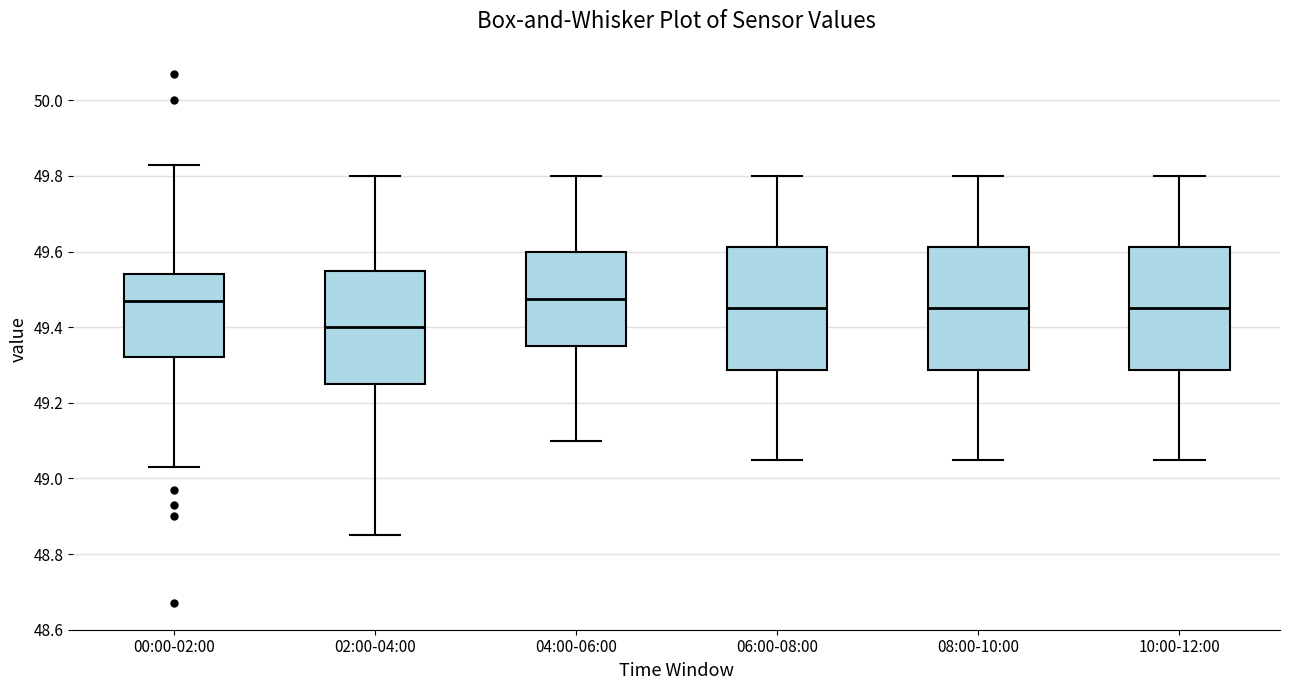

Reading left to right, read every box against the y-axis: the position of its median line, the range the box covers, and the ends of its whiskers. The values are not printed on the chart, so give them approximately, as read against the axis.

00:00-02:00: median 49.48, box 49.32 to 49.54, whiskers 49.04 to 49.84
02:00-04:00: median 49.40, box 49.26 to 49.56, whiskers 48.86 to 49.80
04:00-06:00: median 49.48, box 49.36 to 49.60, whiskers 49.10 to 49.80
06:00-08:00: median 49.46, box 49.28 to 49.62, whiskers 49.06 to 49.80
08:00-10:00: median 49.46, box 49.28 to 49.62, whiskers 49.06 to 49.80
10:00-12:00: median 49.46, box 49.28 to 49.62, whiskers 49.06 to 49.80